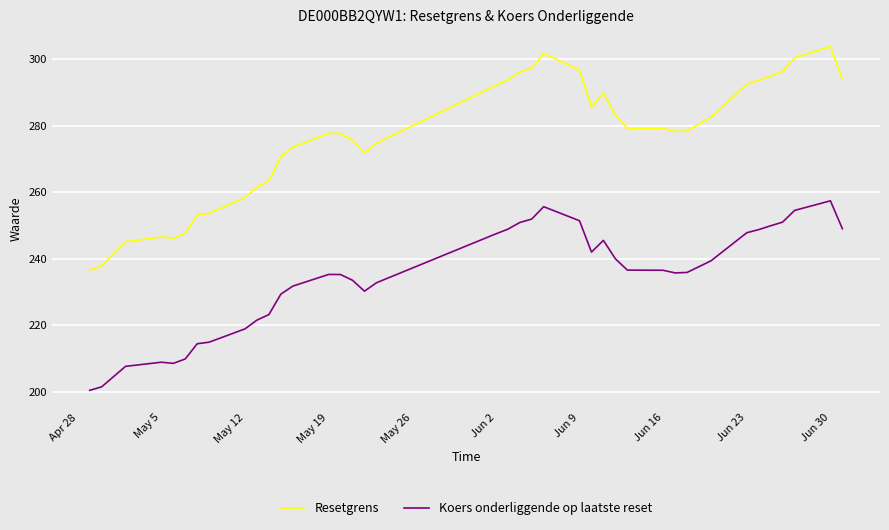

What is the difference between the maximum and minimum values in the Resetgrens series?

67.1